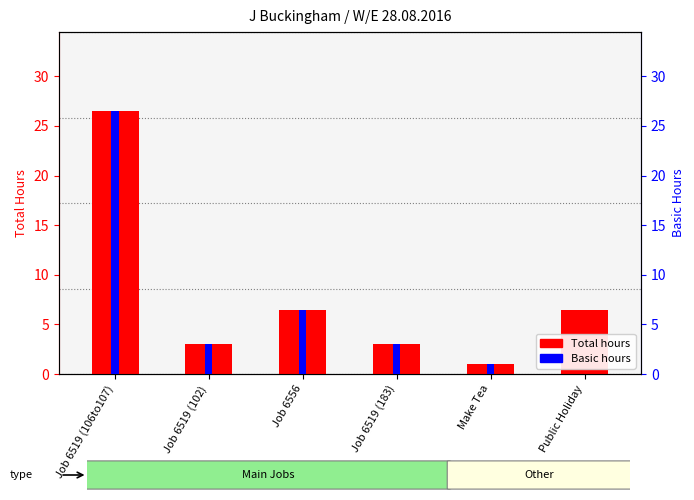

Reading left to right, what are all the values shown in this chart?

Total hours: 26.5	3.0	6.5	3.0	1.0	6.5
Basic hours: 26.5	3.0	6.5	3.0	1.0	0.0